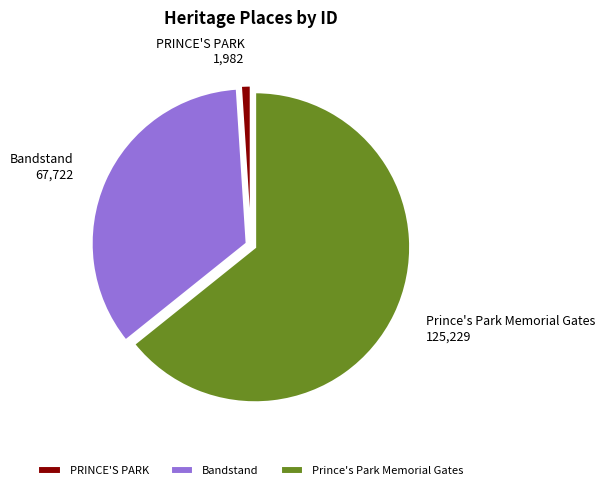

Is PRINCE'S PARK the majority of the pie?

No